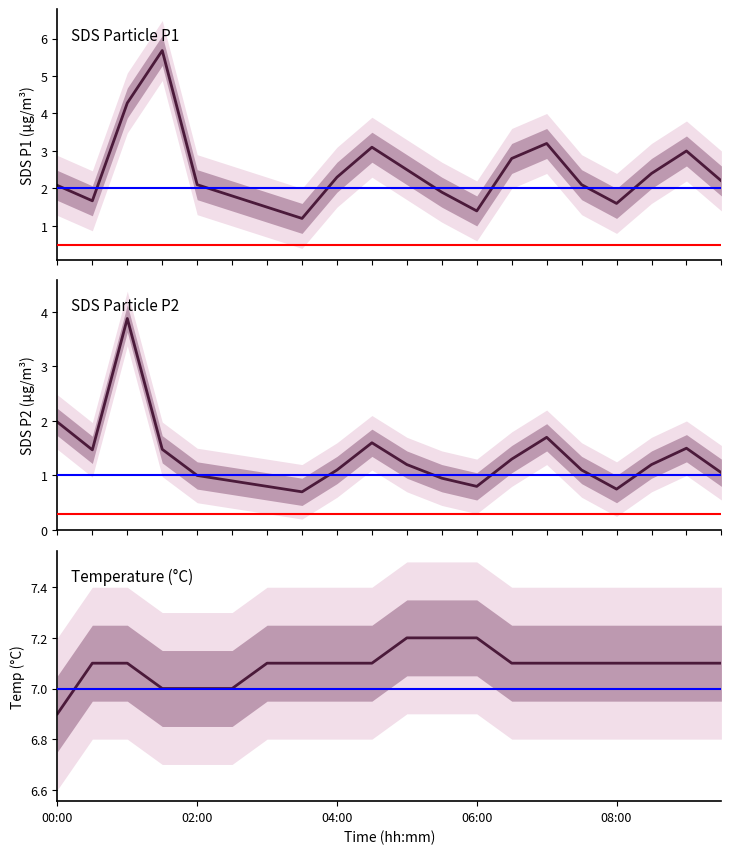

Which category has the lowest value in the Temp series?

00:00